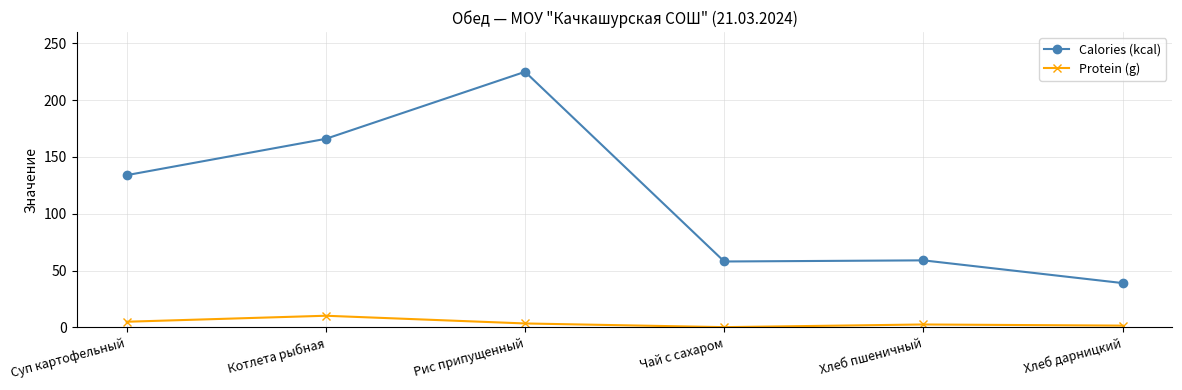

True or false: Protein (g) and Calories (kcal) intersect in this chart.

False